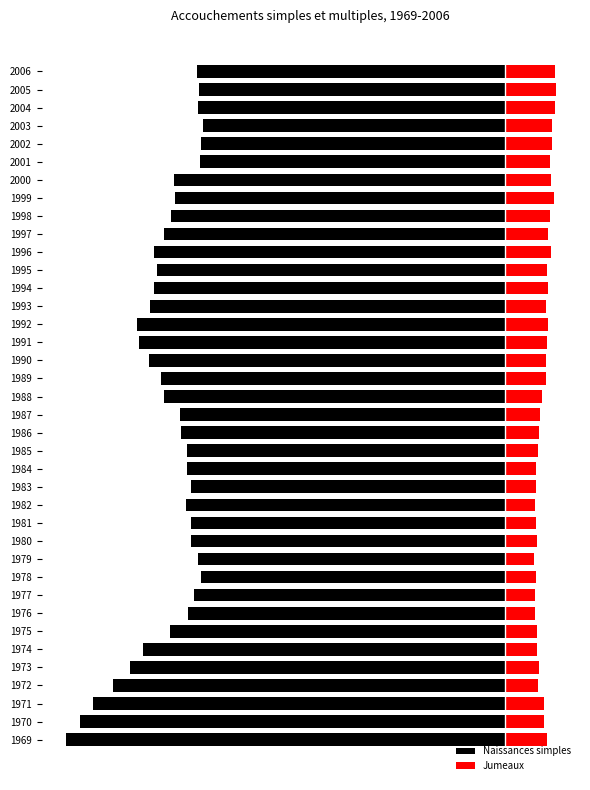

True or false: Naissances simples has a value of -0.7 at 1986.

True